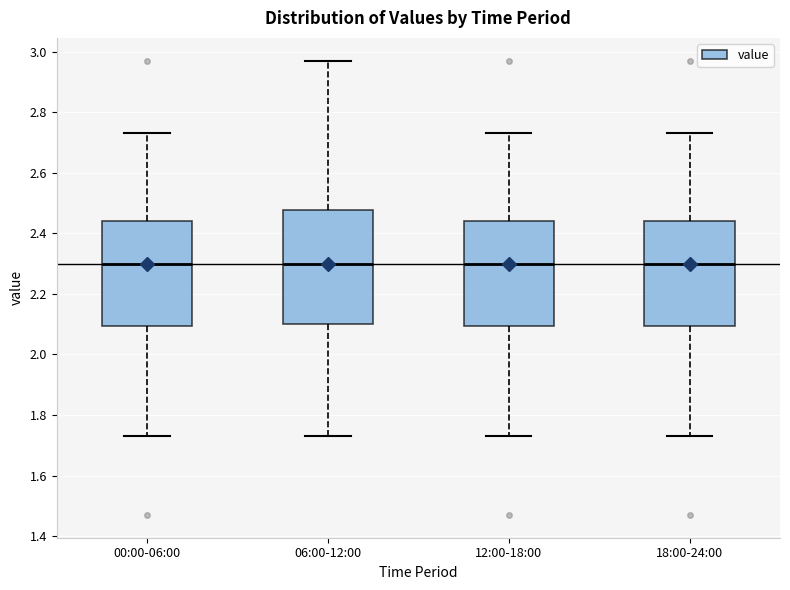

Reading left to right, read every box against the y-axis: the position of its median line, the range the box covers, and the ends of its whiskers. The values are not printed on the chart, so give them approximately, as read against the axis.

00:00-06:00: median 2.30, box 2.10 to 2.44, whiskers 1.74 to 2.74
06:00-12:00: median 2.30, box 2.10 to 2.48, whiskers 1.74 to 2.98
12:00-18:00: median 2.30, box 2.10 to 2.44, whiskers 1.74 to 2.74
18:00-24:00: median 2.30, box 2.10 to 2.44, whiskers 1.74 to 2.74